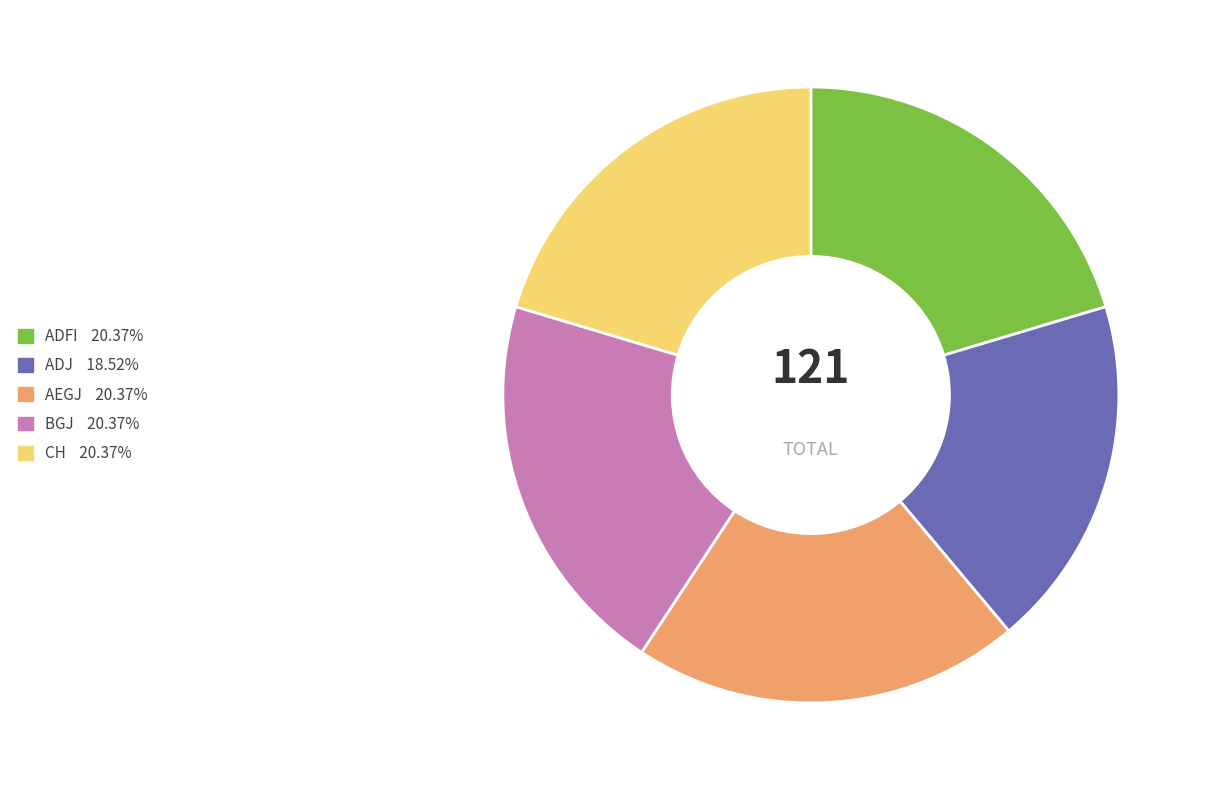

What is the ratio of the value at AEGJ to the value at CH?

1.0